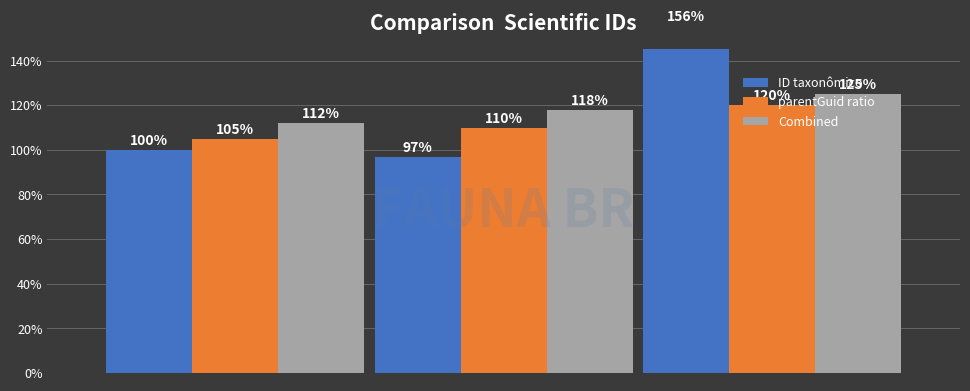

The value of parentGuid ratio at 0 is 139.8. True or false?

False